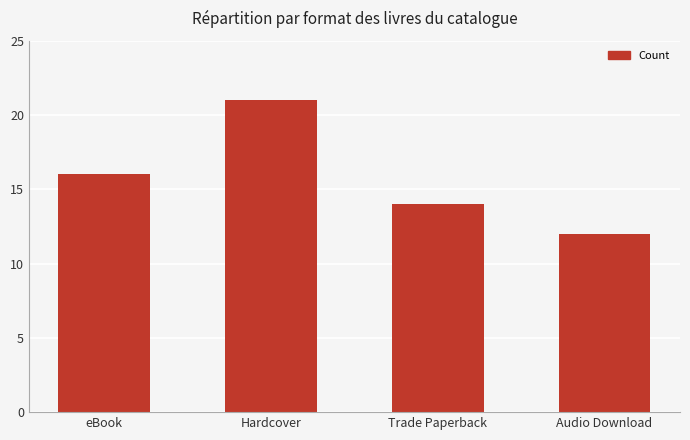

List the labels in order of value, smallest first.

Audio Download, Trade Paperback, eBook, Hardcover